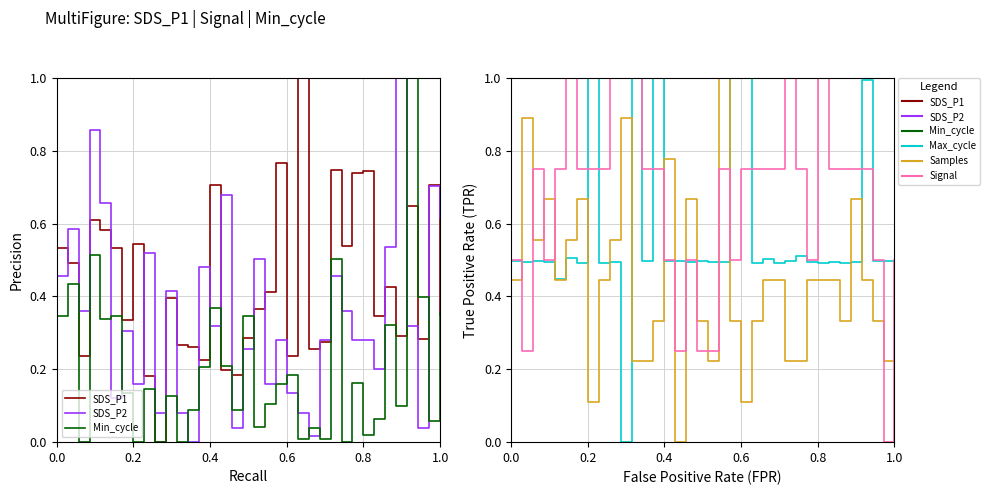

Reading right to left, list all the values displayed in this chart.

SDS_P1: 0.4	0.7	0.3	0.6	0.3	0.4	0.3	0.7	0.7	0.5	0.7	0.3	0.3	1.0	0.2	0.8	0.4	0.4	0.3	0.2	0.2	0.7	0.2	0.3	0.3	0.4	0.0	0.2	0.5	0.3	0.5	0.6	0.6	0.2	0.5	0.5
SDS_P2: 0.6	0.7	0.0	0.3	1.0	0.5	0.2	0.3	0.3	0.4	0.5	0.3	0.0	0.1	0.1	0.3	0.2	0.5	0.3	0.0	0.7	0.3	0.5	0.0	0.1	0.4	0.1	0.5	0.2	0.3	0.1	0.7	0.9	0.4	0.6	0.5
Min_cycle: 0.4	0.1	0.4	1.0	0.1	0.3	0.1	0.0	0.2	0.0	0.5	0.0	0.0	0.0	0.2	0.2	0.1	0.0	0.3	0.1	0.2	0.4	0.2	0.1	0.0	0.1	0.0	0.1	0.0	0.1	0.3	0.3	0.5	0.0	0.4	0.3
Max_cycle: 0.5	0.5	0.5	1.0	0.5	0.5	0.5	0.5	0.5	0.5	0.5	0.5	0.5	0.5	1.0	1.0	0.5	0.5	0.5	0.5	0.5	0.5	1.0	0.5	1.0	0.0	0.5	0.5	1.0	0.5	0.5	0.4	0.5	0.5	0.5	0.5
Samples: 0.2	0.2	0.3	0.4	0.7	0.3	0.4	0.4	0.4	0.2	0.2	0.4	0.4	0.3	0.1	0.3	1.0	0.2	0.3	0.7	0.0	0.8	0.3	0.2	0.2	0.9	0.6	0.4	0.1	0.7	0.6	0.4	0.7	0.6	0.9	0.4
Signal: 0.5	0.0	0.5	0.8	0.8	0.8	0.8	1.0	0.5	0.8	1.0	0.8	0.8	0.8	0.8	0.5	0.8	0.2	0.2	0.5	0.2	0.5	0.8	0.8	1.0	1.0	1.0	0.8	0.8	0.8	1.0	0.8	0.5	0.8	0.2	0.5